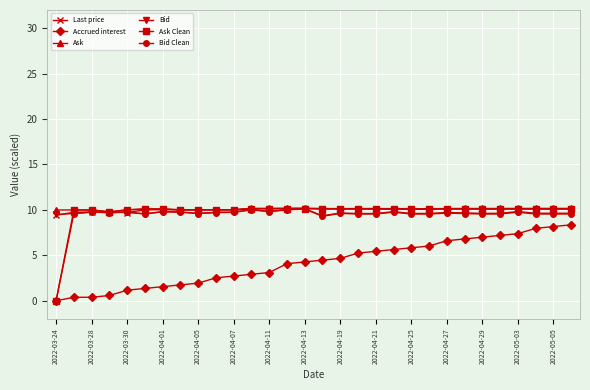

What is the lowest value of the Bid series?

9.3